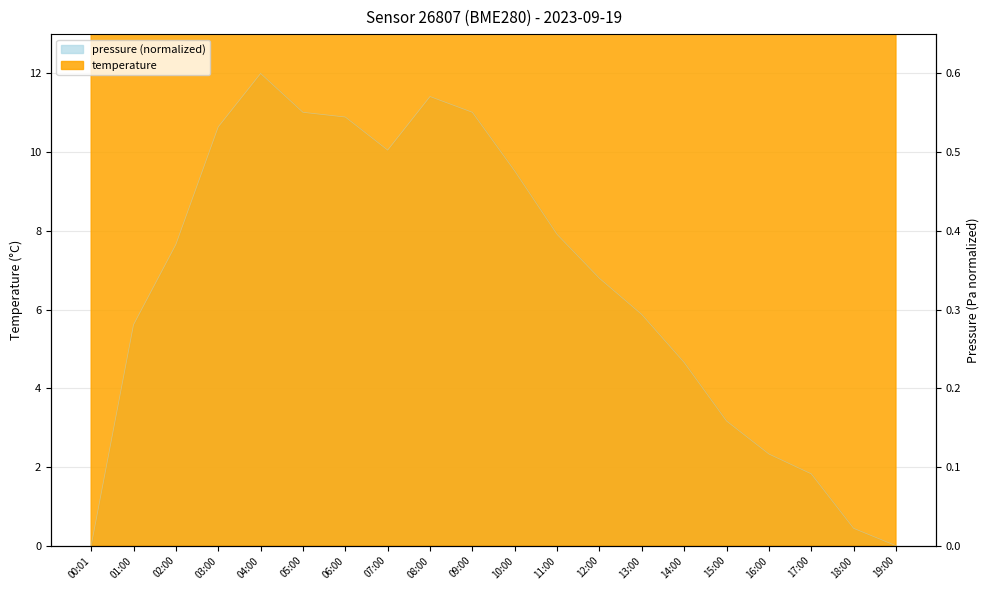

Which category has the highest value across all series?

00:01